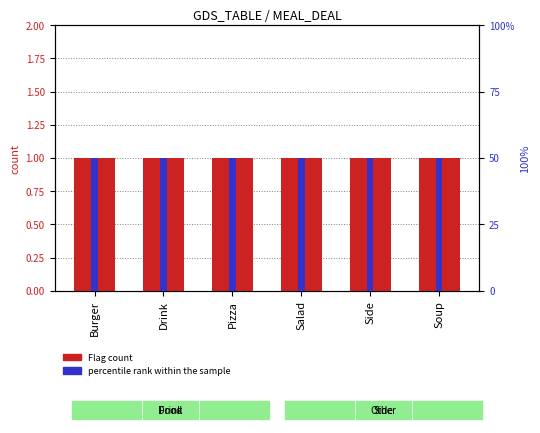

What is the minimum value shown in the chart?

1